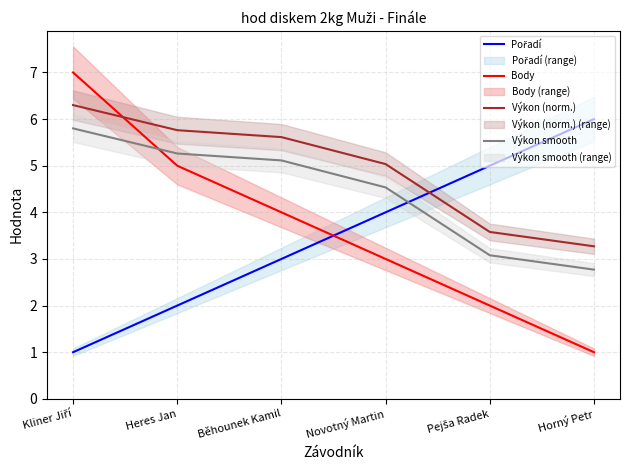

Between which two adjacent categories do Pořadí and Výkon smooth first intersect?

Novotný Martin and Pejša Radek